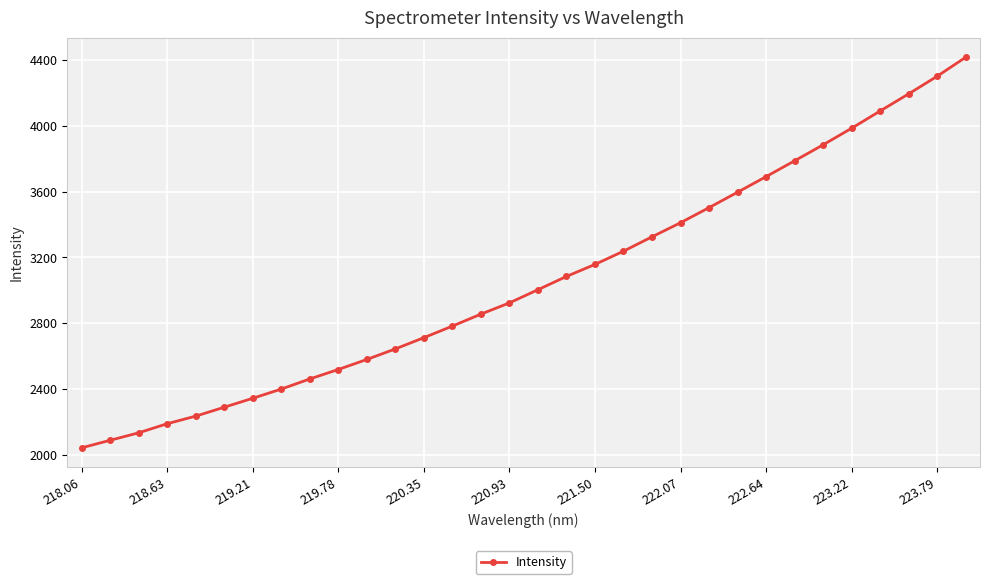

True or false: the data has more than 2 interior local peaks.

False